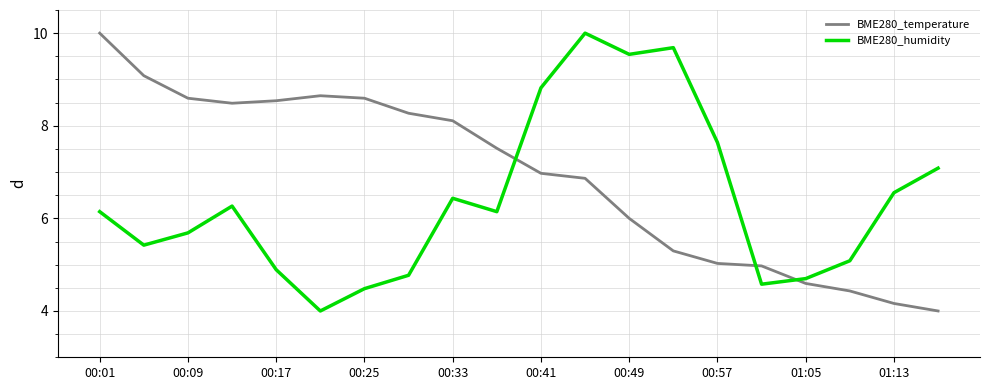

Rank the series by their average value, from lowest to highest.

BME280_humidity, BME280_temperature